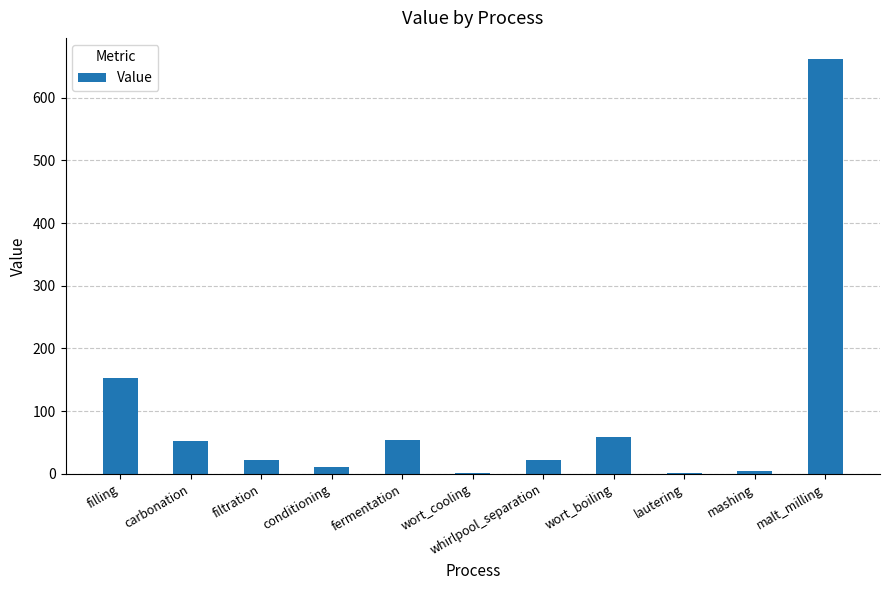

What is the change in value from carbonation to wort_cooling?

-50.2